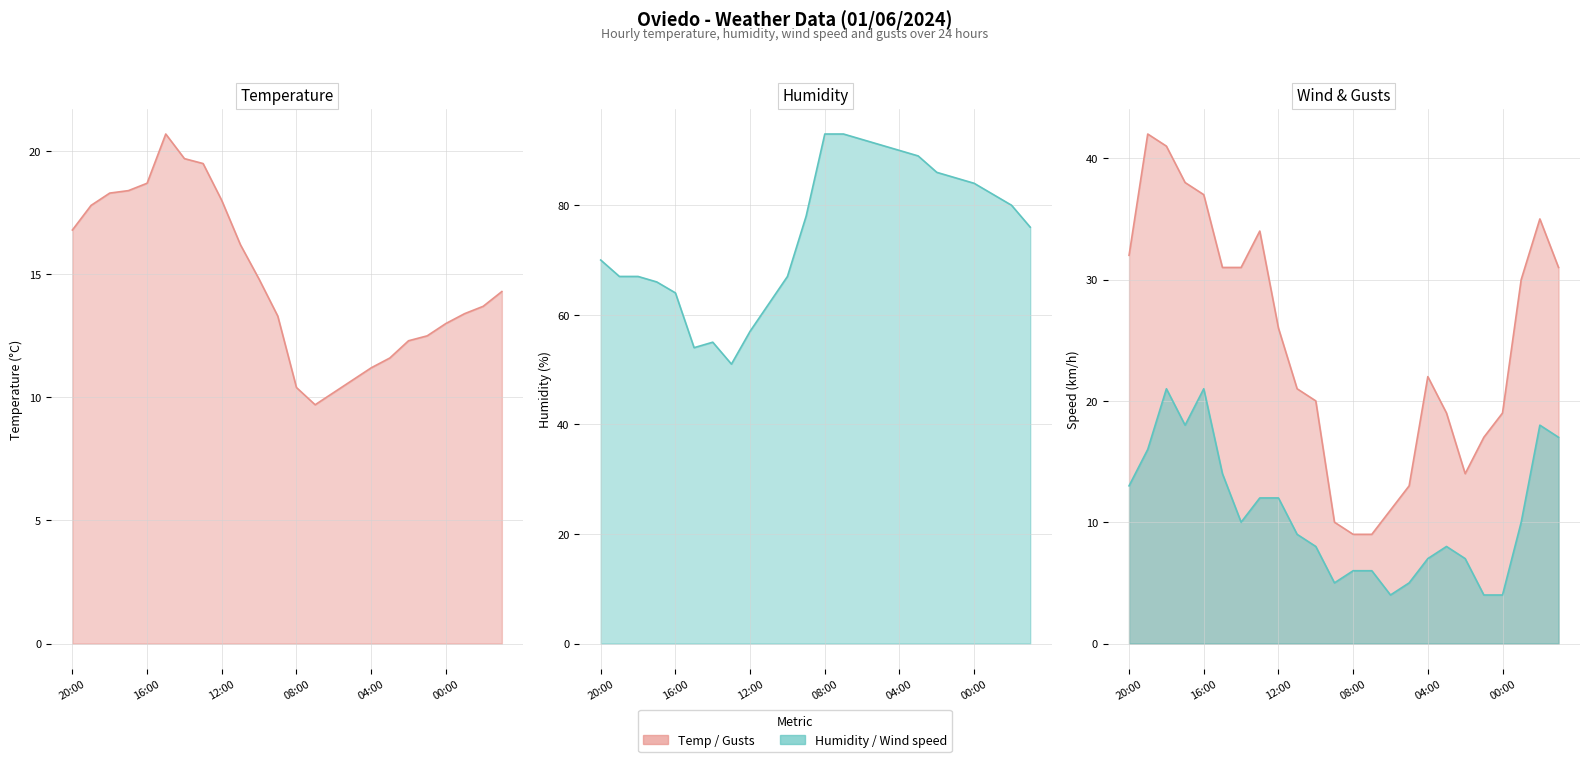

Is it true that Hezetasuna (%) equals 34.1 at 01:00?

False